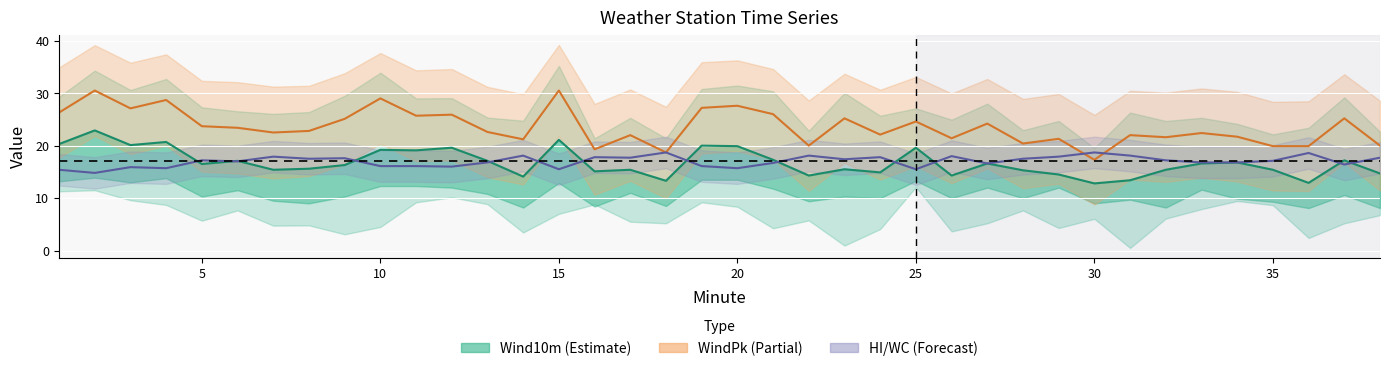

What is the average value of the HI/WC (shifted) series?

17.0